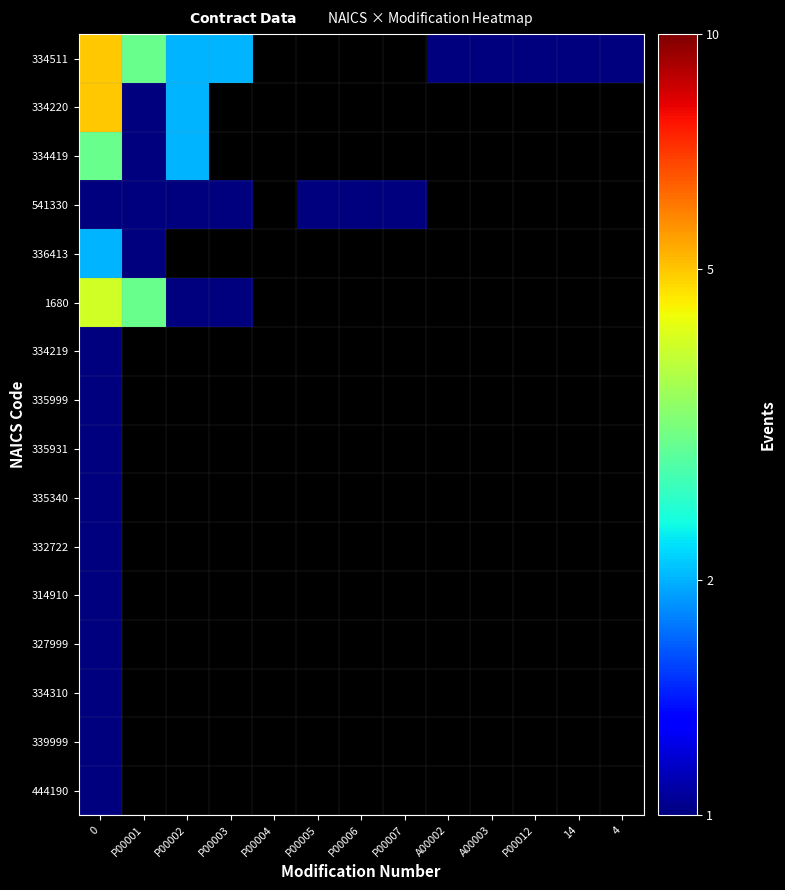

At P00012, list the series in order from smallest to largest.

334511, 334220, 334419, 541330, 336413, 1680, 334219, 335999, 335931, 335340, 332722, 314910, 327999, 334310, 339999, 444190